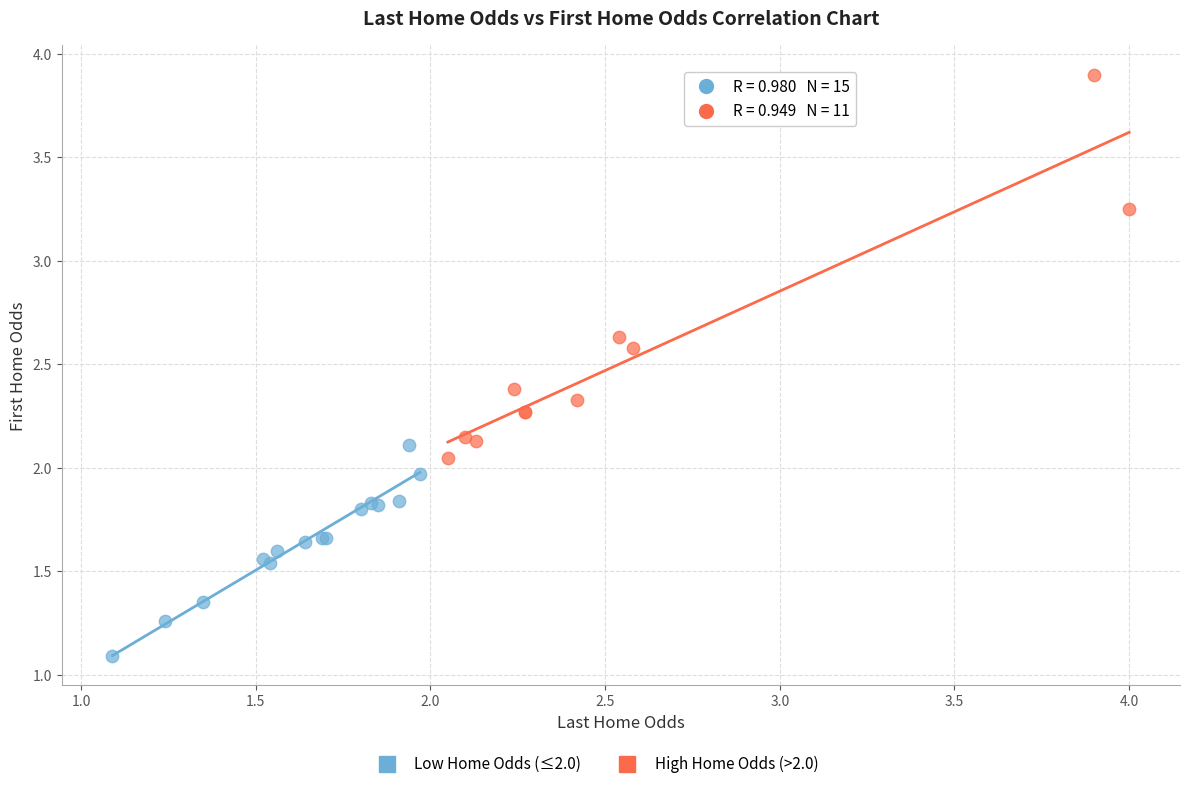

Which series has the largest Y range (max minus min)?

High Home Odds (>2.0)